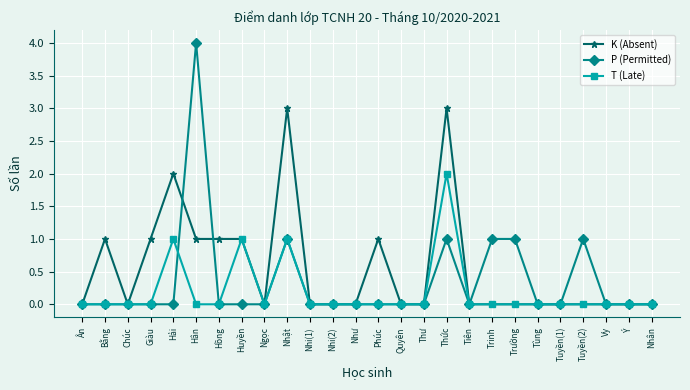

What are all the series names shown in the legend?

K (Absent), P (Permitted), T (Late)